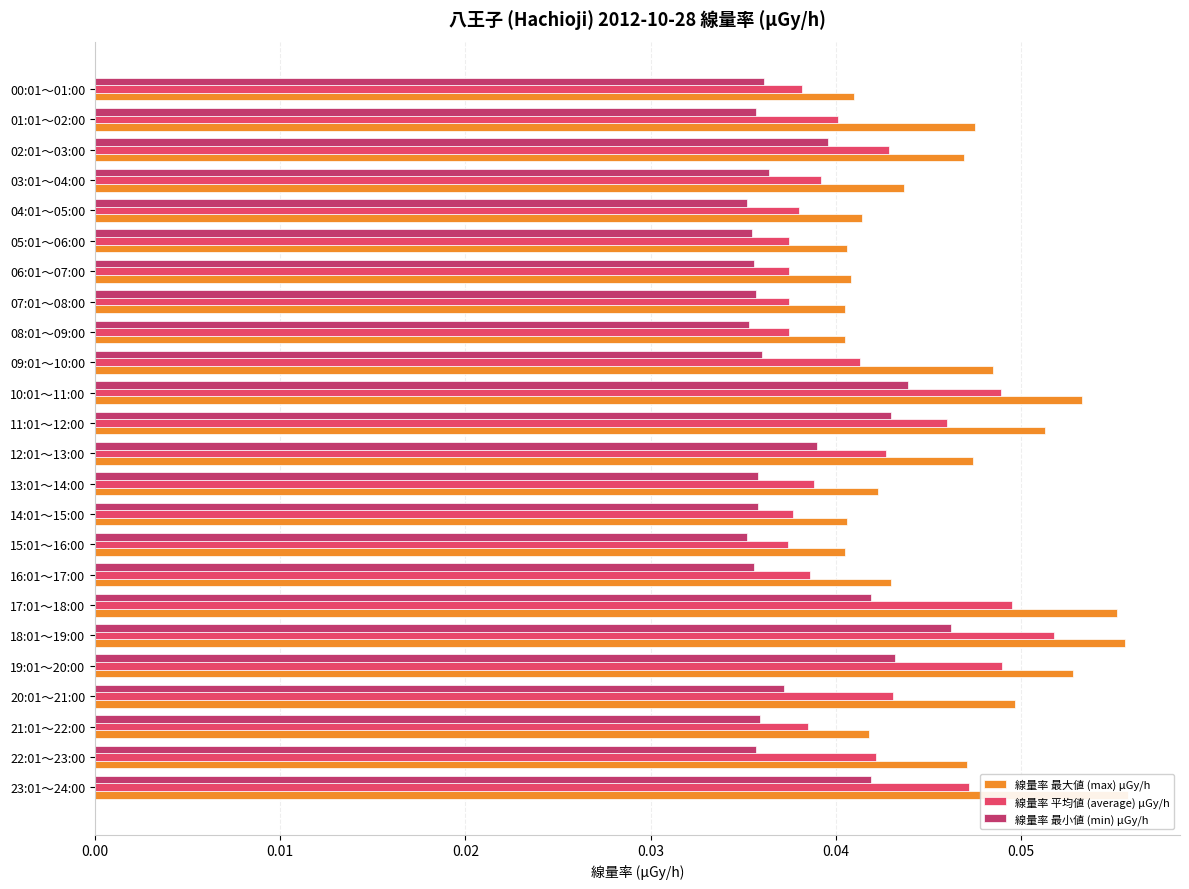

What are all the series names shown in the legend?

線量率 最大値 (max) μGy/h, 線量率 平均値 (average) μGy/h, 線量率 最小値 (min) μGy/h